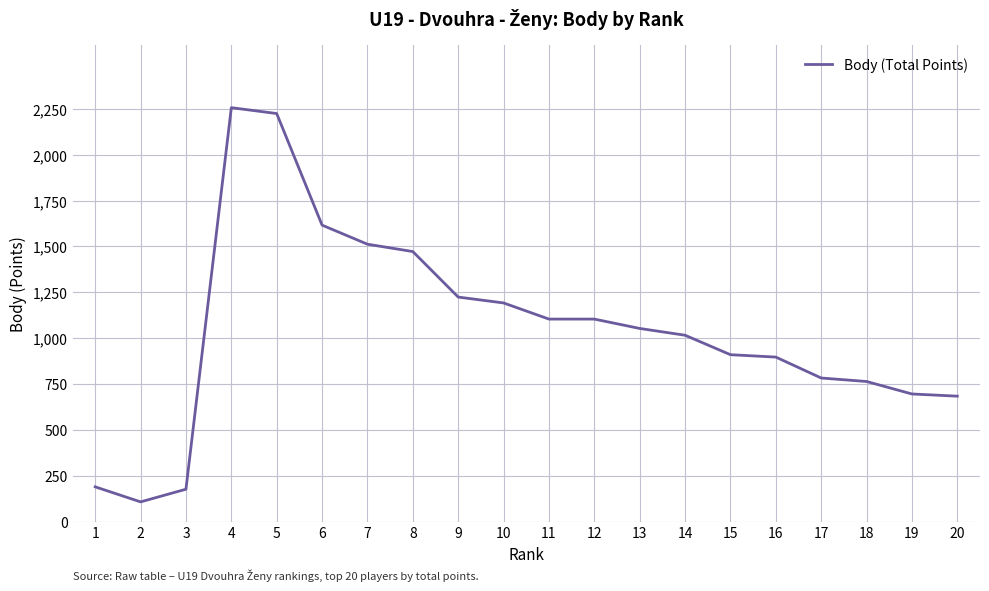

What is the change in value from 8 to 17?

-689